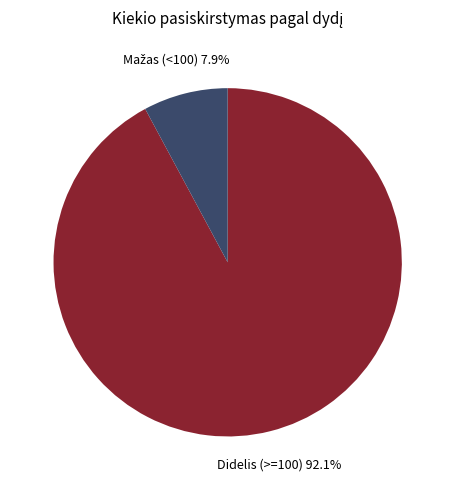

Which slice is the largest?

Didelis (>=100)